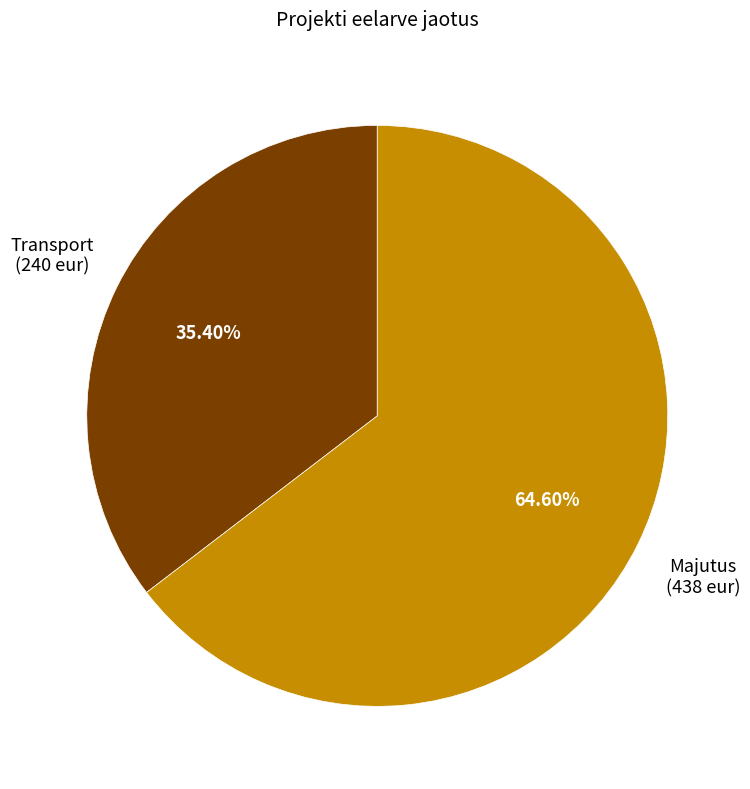

Is there any slice that represents more than half of the pie?

Yes